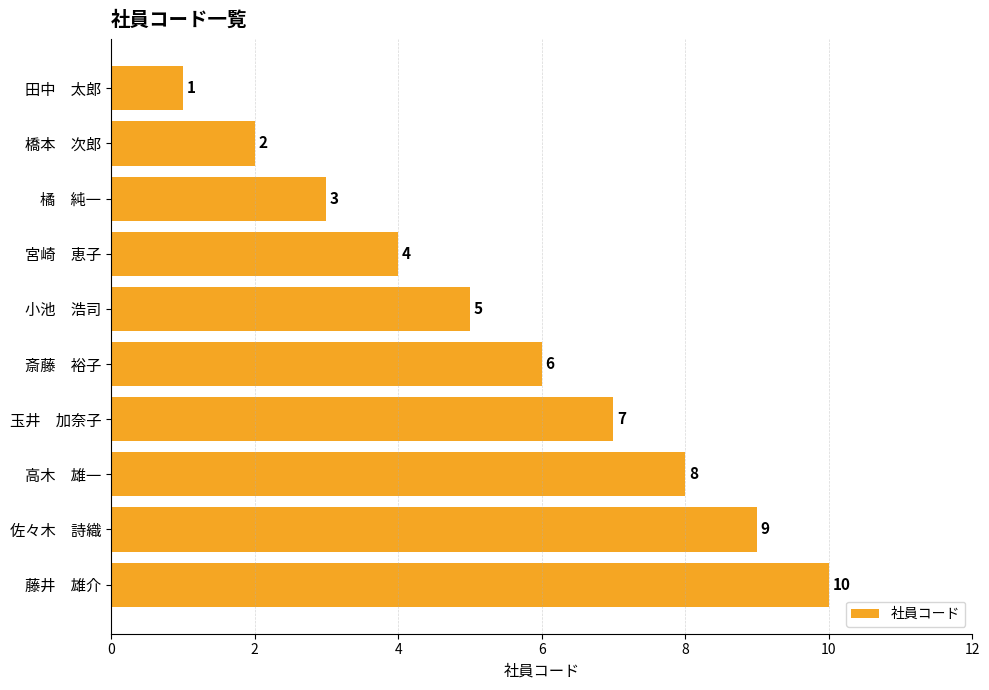

What is the change in value from 斎藤　裕子 to 佐々木　詩織?

+3